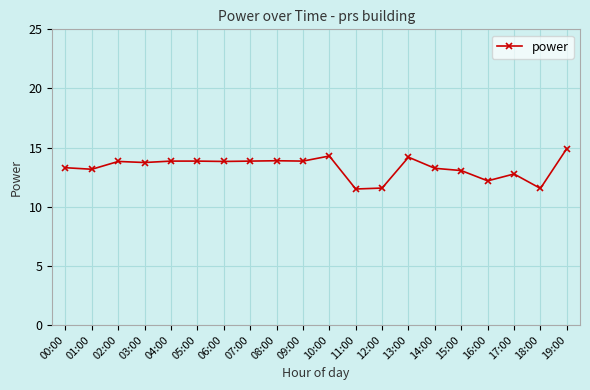

How many series are shown in this chart?

1